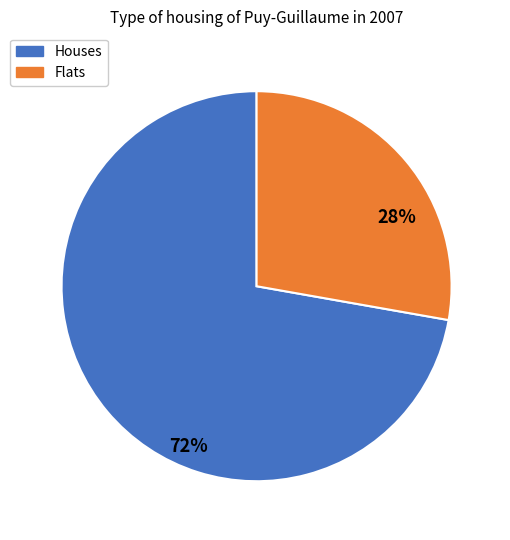

To the nearest percent, what is the average slice percentage?

50%